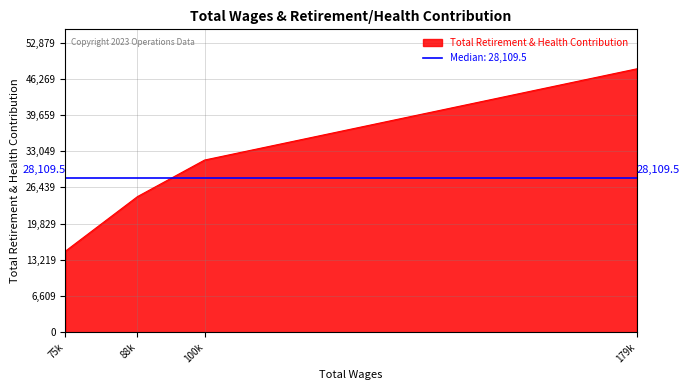

How many lines are shown in the chart?

1